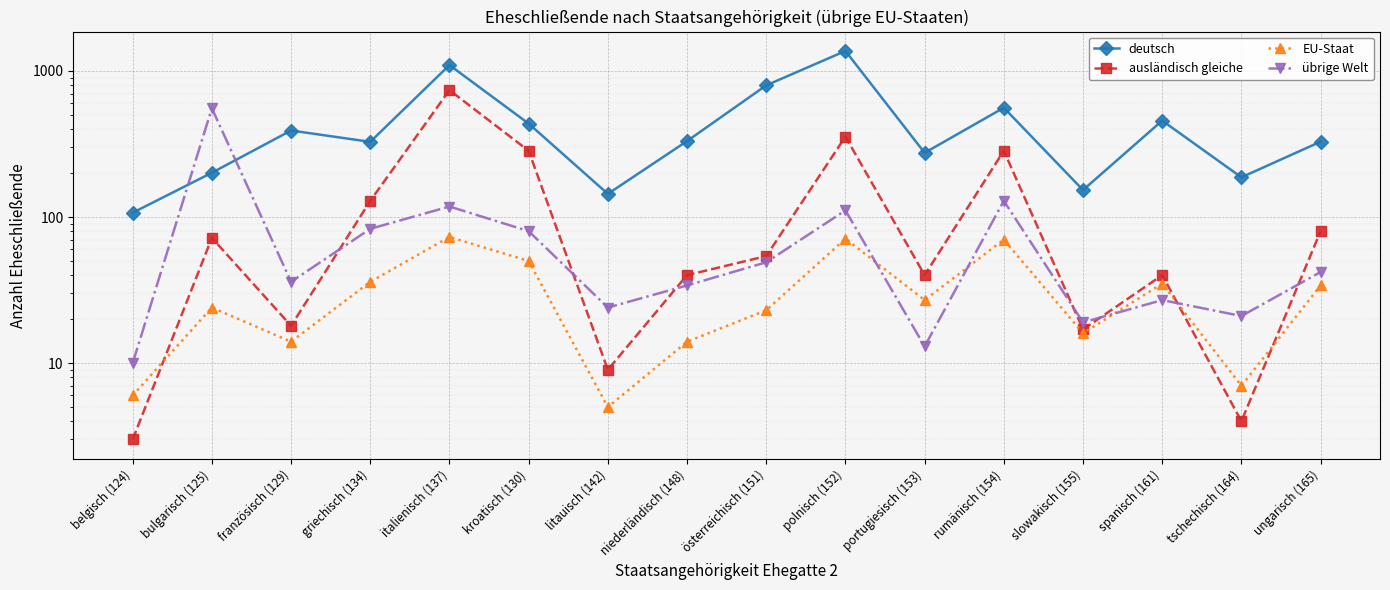

Reading right to left, transcribe all the data shown in this chart.

deutsch: 328	187	457	153	560	275	1370	797	331	144	436	1097	327	391	201	107
ausländisch gleiche: 80	4	40	17	284	40	355	54	40	9	284	739	129	18	72	3
EU-Staat: 34	7	35	16	70	27	71	23	14	5	50	73	36	14	24	6
übrige Welt: 42	21	27	19	129	13	111	49	34	24	80	118	83	36	555	10